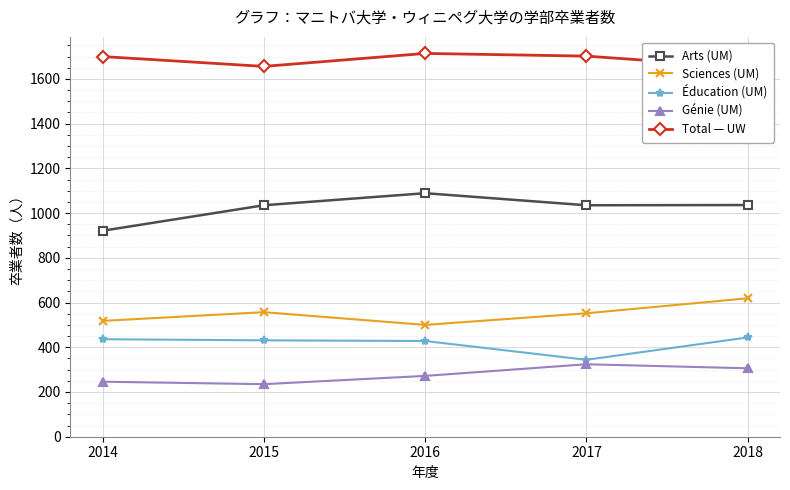

Which series changed the most between 2014 and 2016?

Arts (UM)